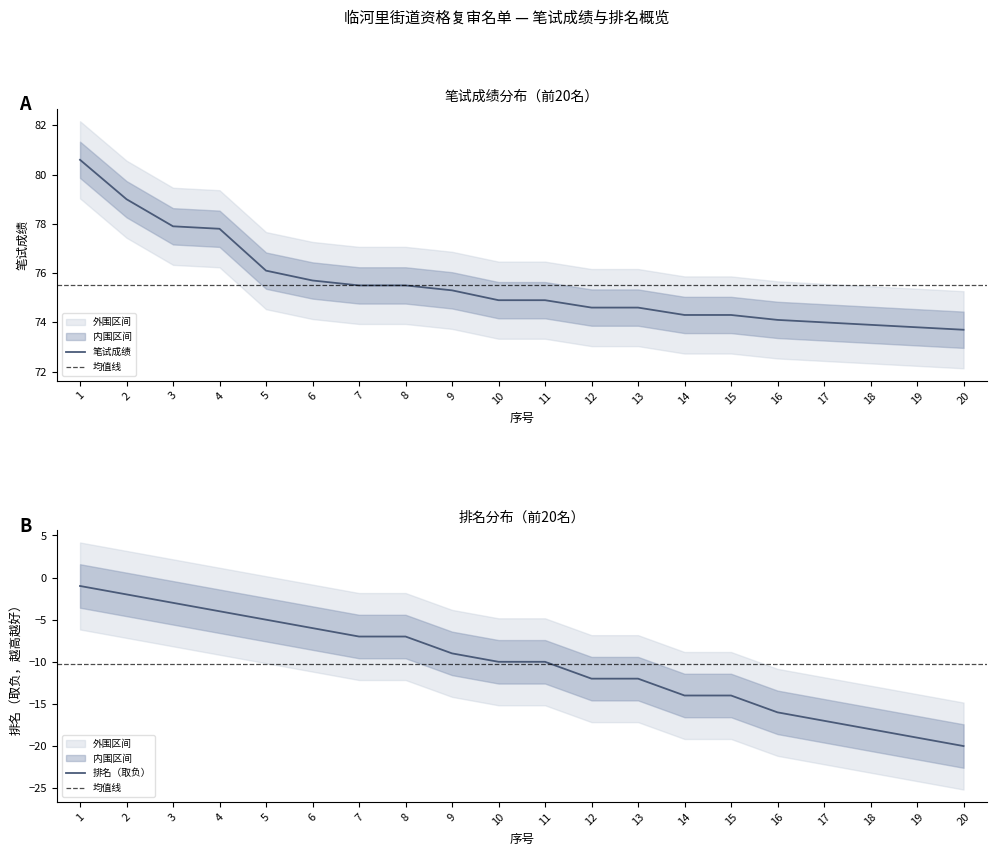

What is the value of the 排名 point at the 17th from the left?

-17.0